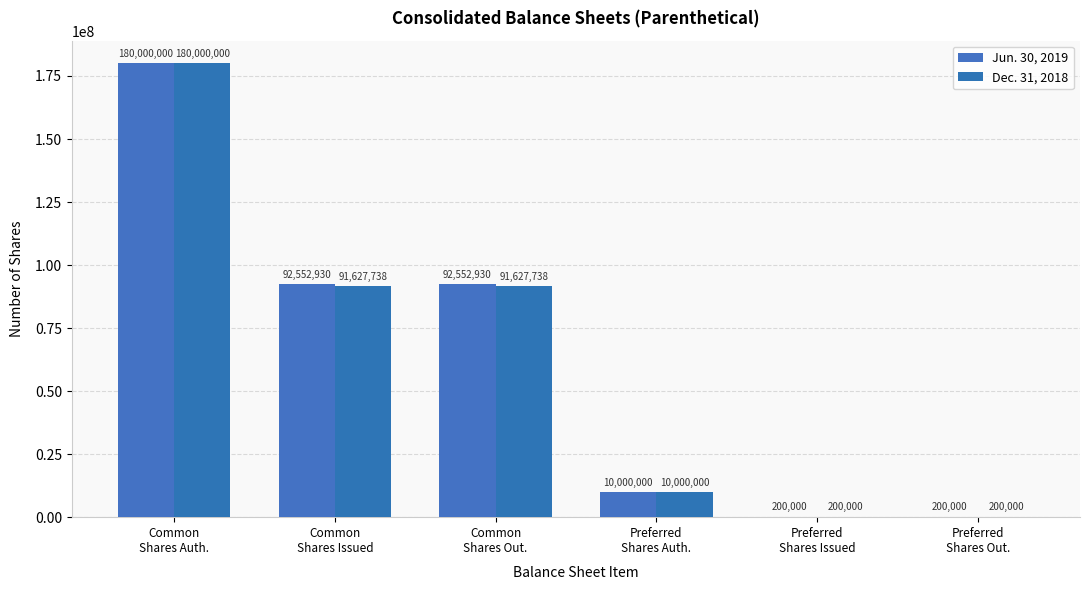

What is the approximate value of Dec. 31, 2018 at Common
Shares Issued, to the nearest 50?

91627750